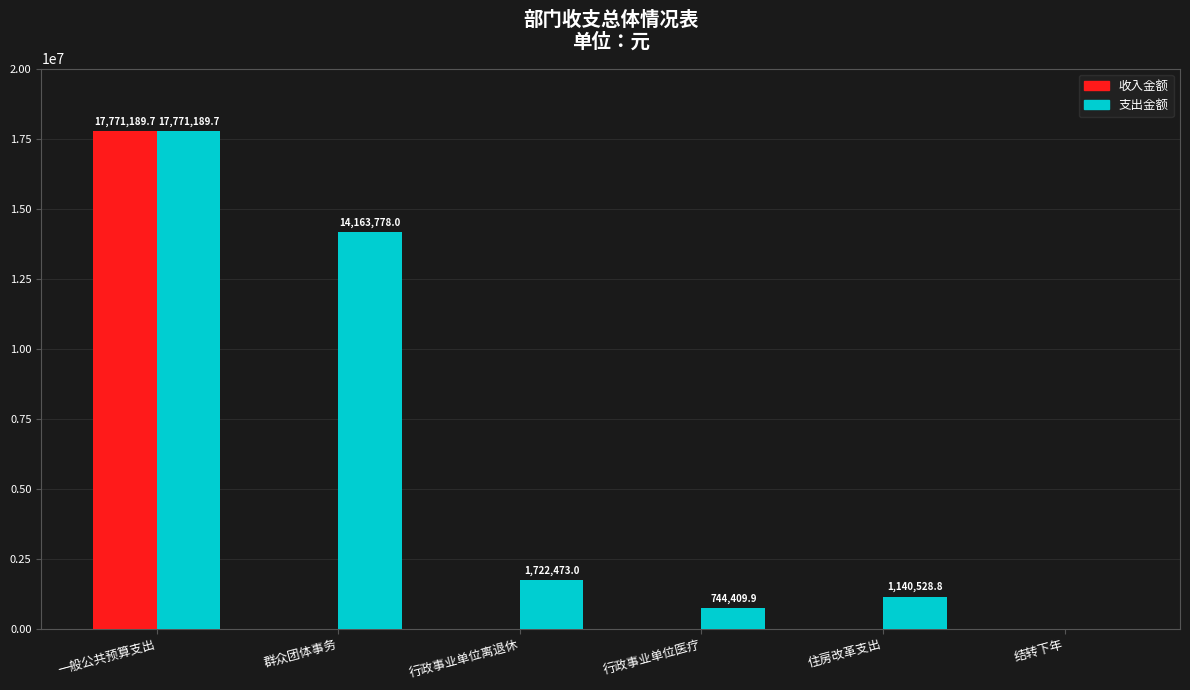

Is the value of 收入金额 at 行政事业单位医疗 greater than the value of 支出金额 at 一般公共预算支出?

No